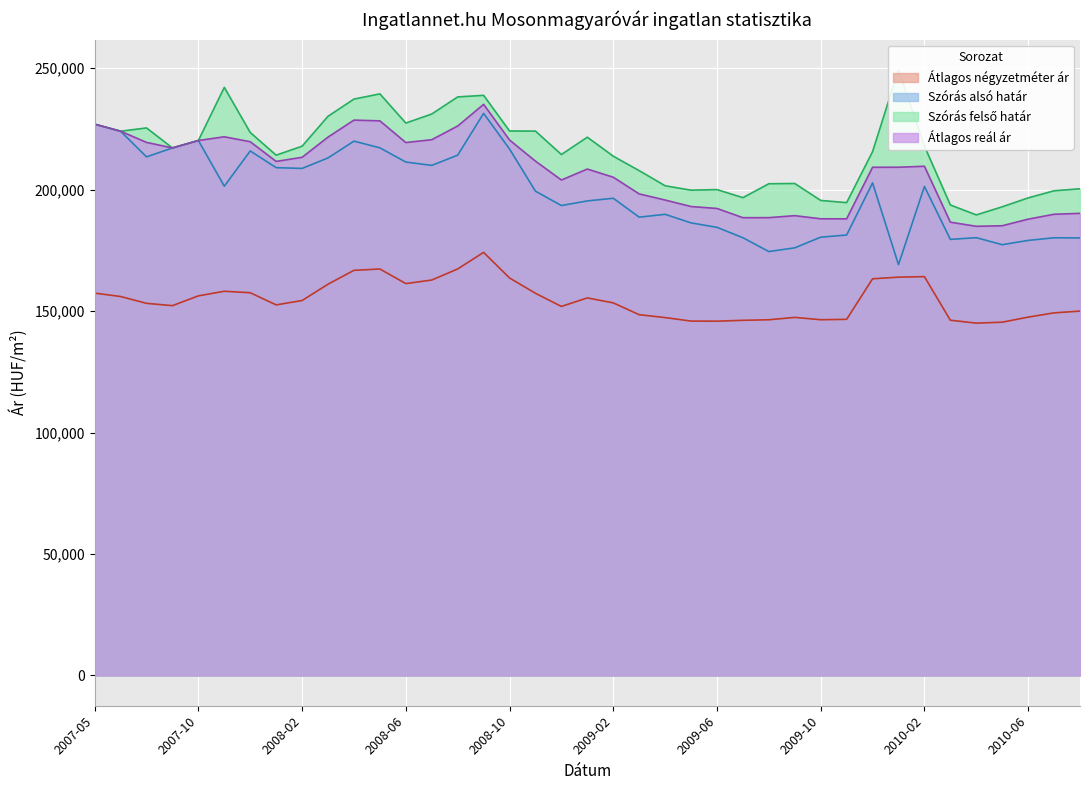

How many interior local valleys does the Szórás felső határ series have?

9